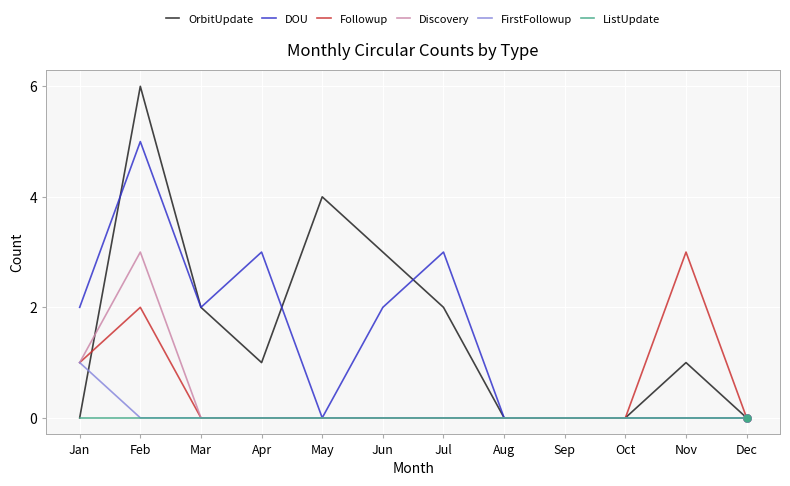

Does the chart have visible grid lines?

Yes